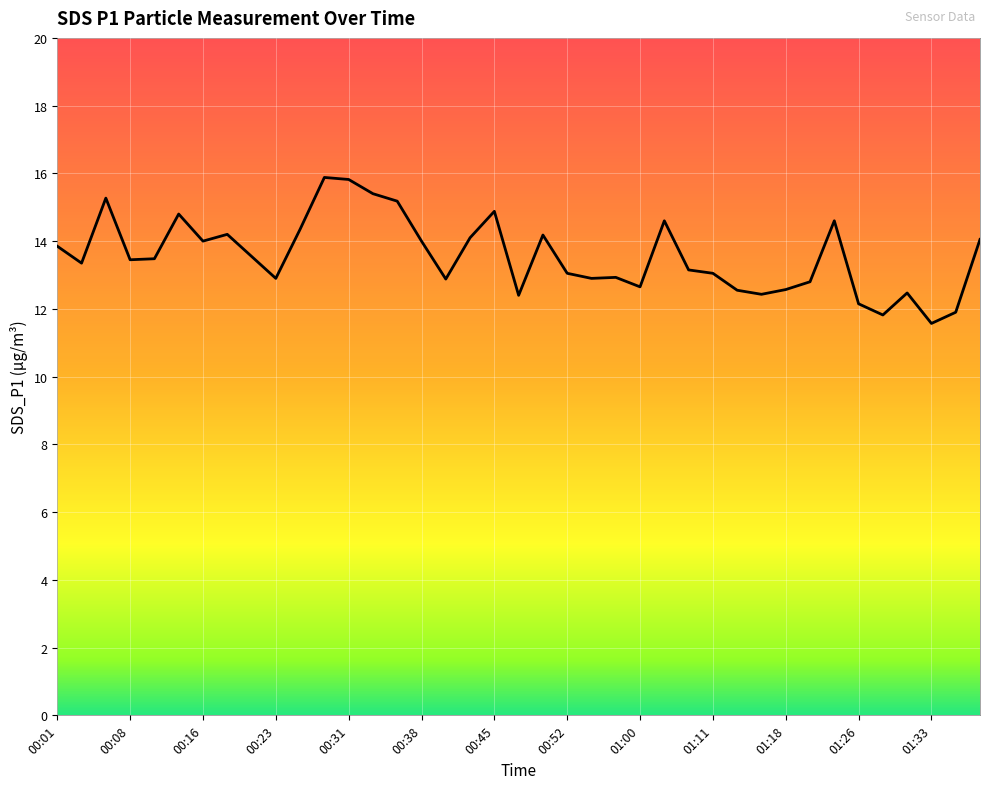

What is the greatest value displayed?

15.9